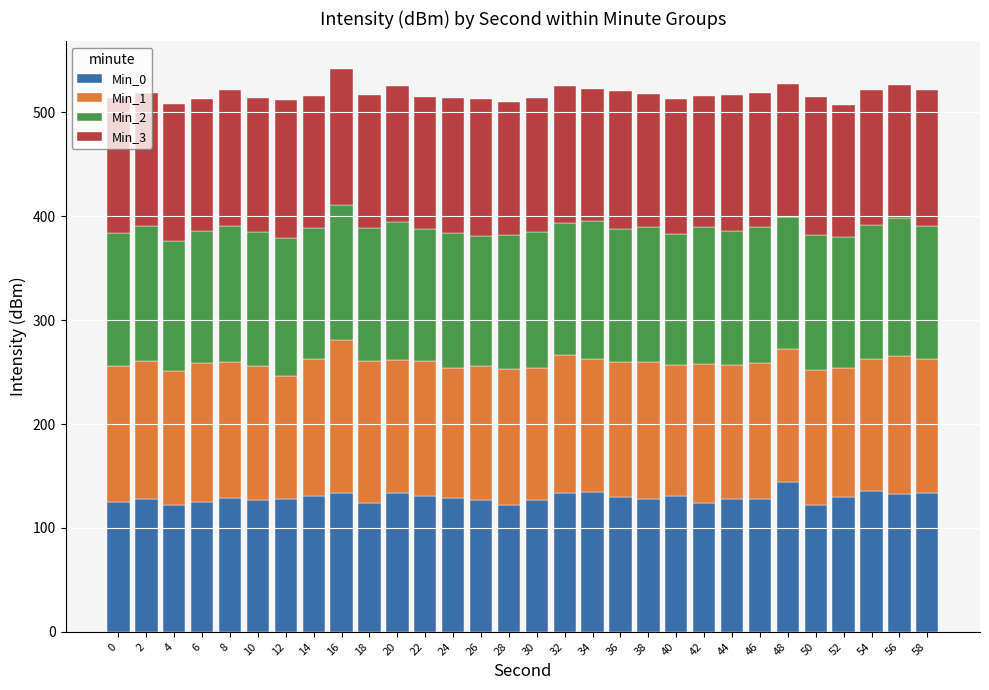

True or false: Min_0 has a value of 123.8 at 42.

True